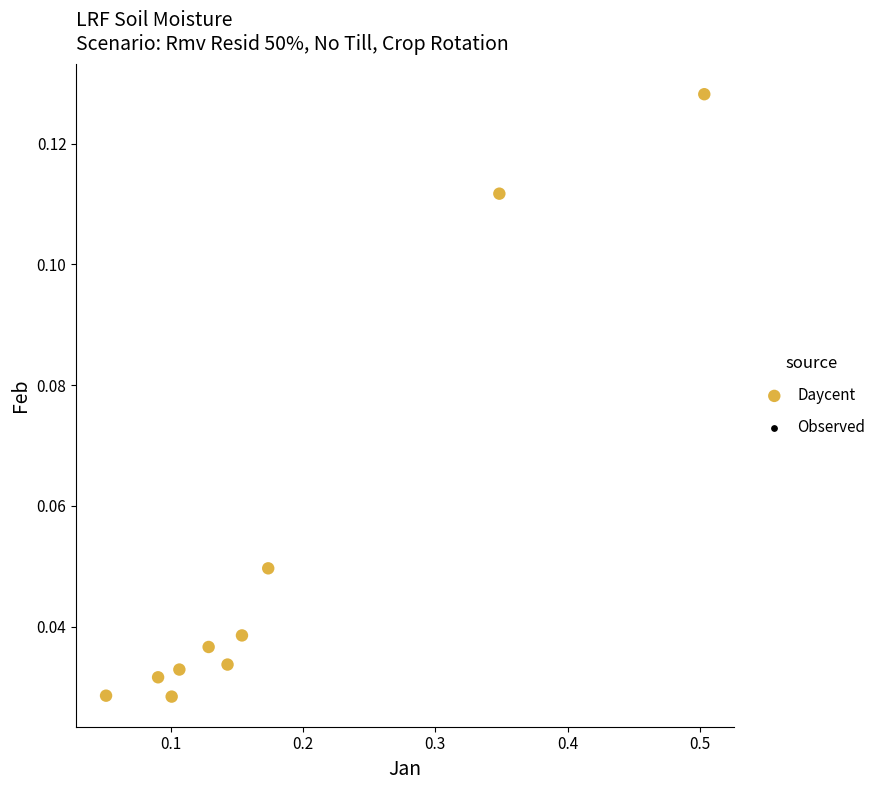

What is the range of X values (max minus min)?

0.5